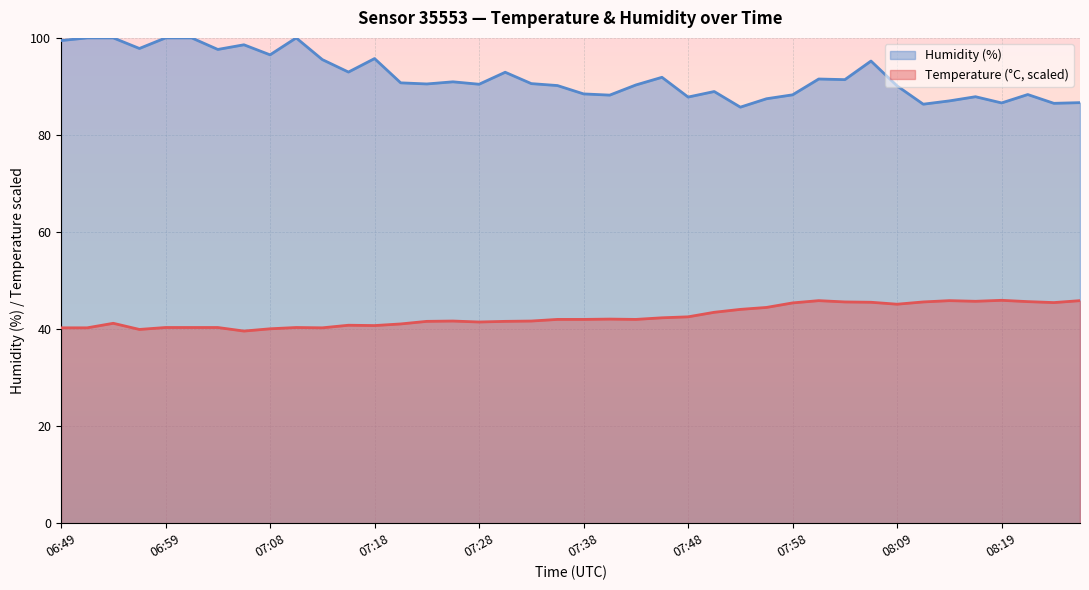

Where is Humidity nearest to the value 92?

07:45